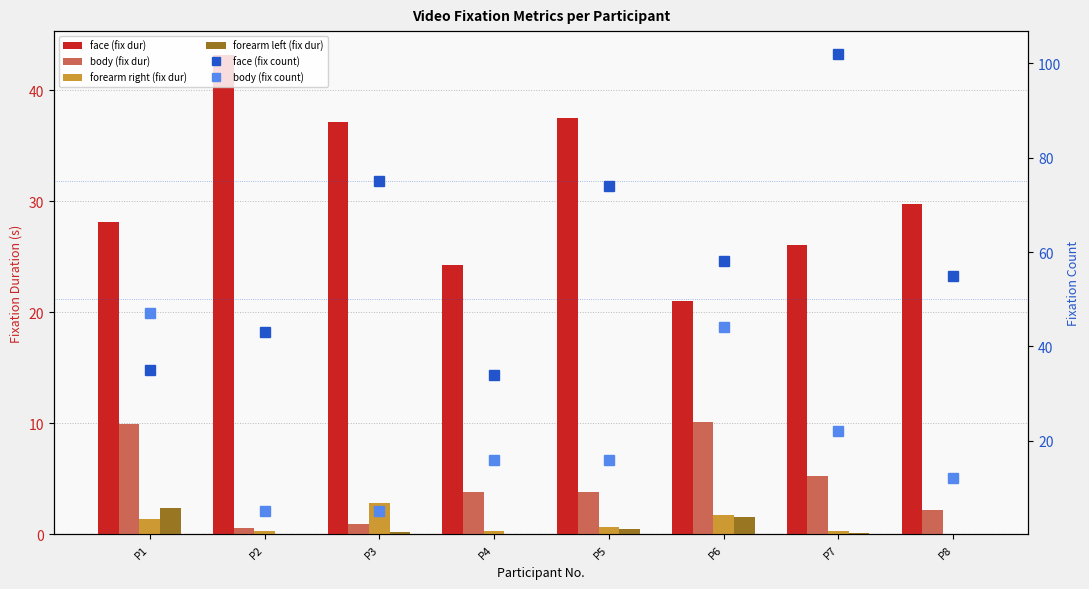

What is the value of the body (fix count) bar at the 6th from the left?

44.0